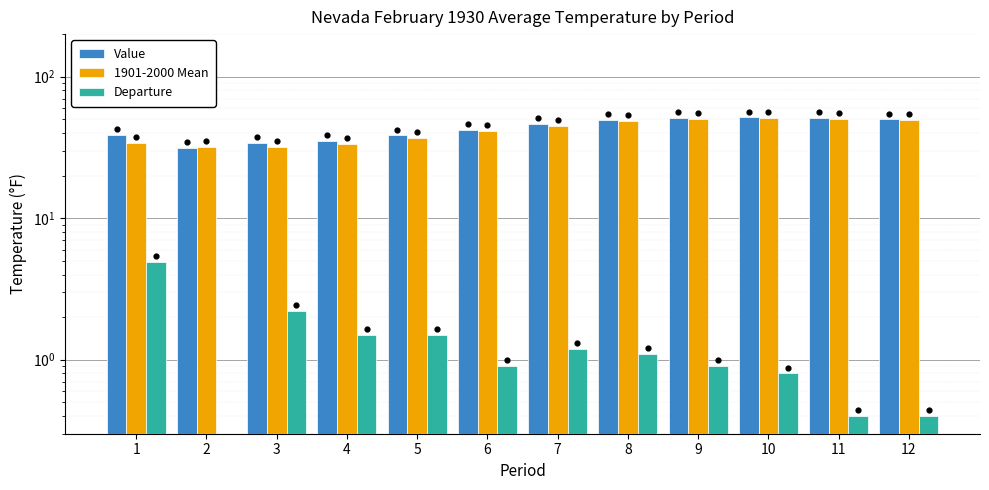

What are all the series names shown in the legend?

Value, 1901-2000 Mean, Departure